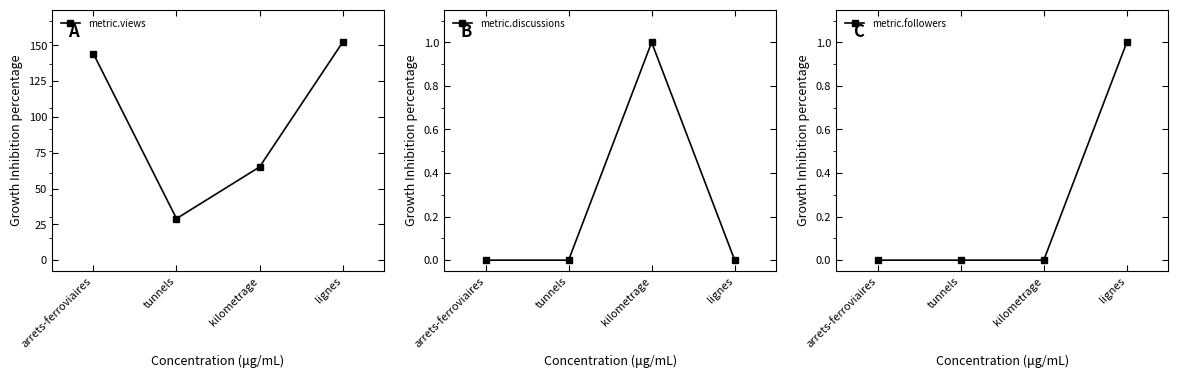

After their last crossing, which series has the higher values: metric.discussions or metric.followers?

metric.followers